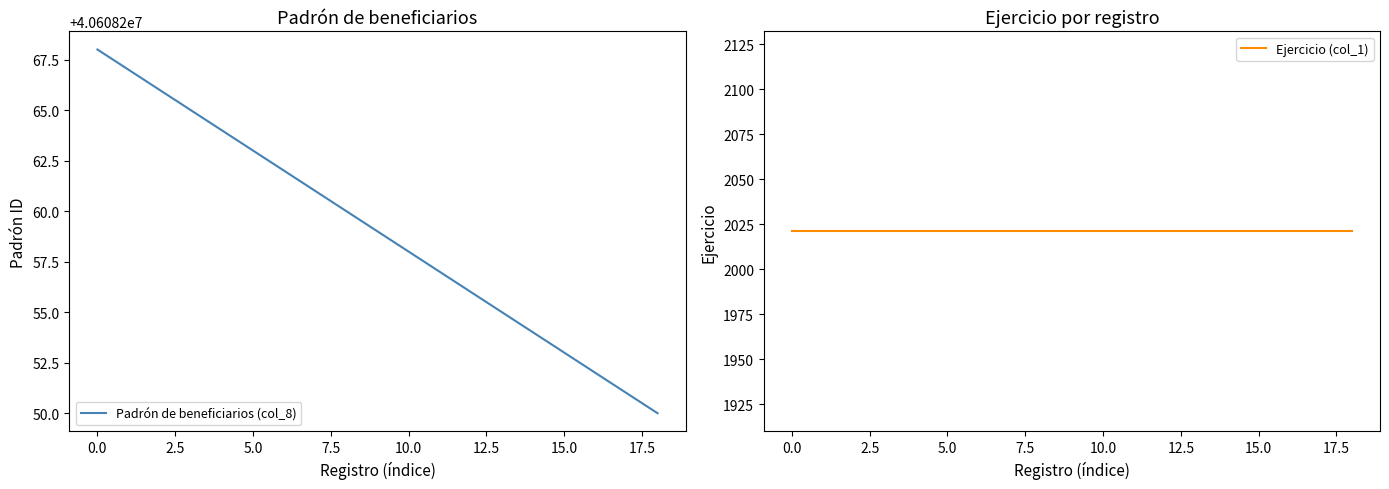

Which has a higher value, 12 or 10.0?

10.0